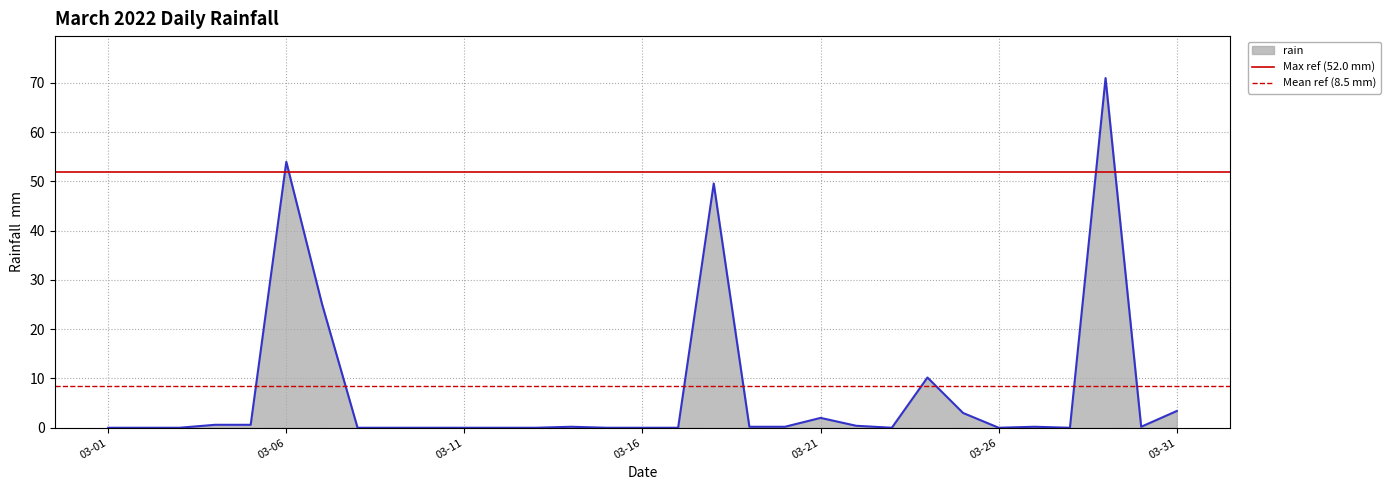

What is the sum of all Mean ref (8.5 mm) values?

17.0